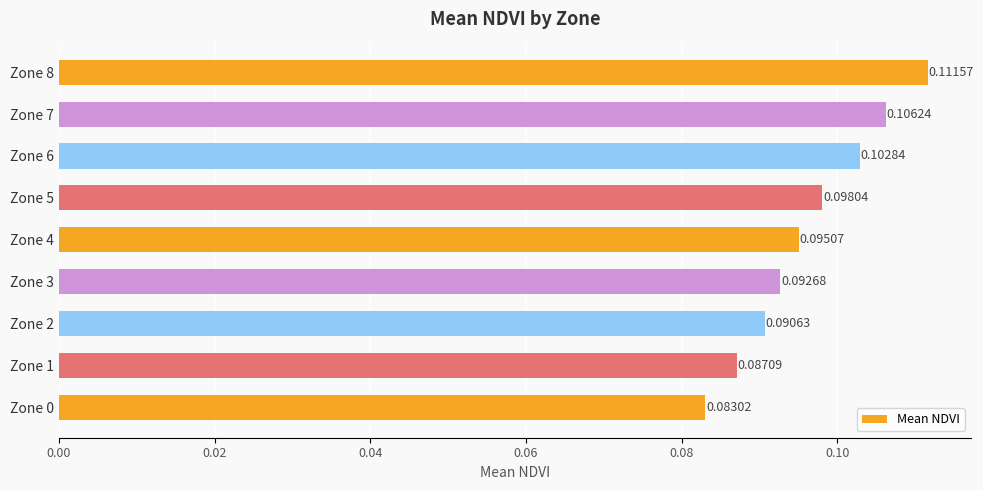

Rank the categories by value from lowest to highest.

Zone 0, Zone 1, Zone 2, Zone 3, Zone 4, Zone 5, Zone 6, Zone 7, Zone 8